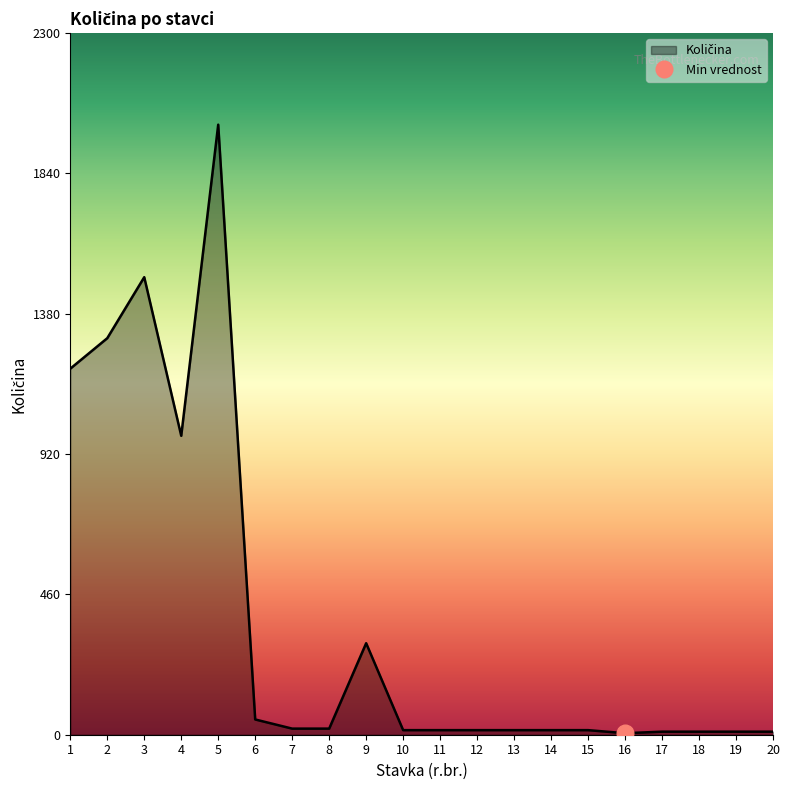

Reading left to right, list all the values displayed in this chart.

1200	1300	1500	980	2000	50	20	20	300	15	15	15	15	15	15	5	10	10	10	10